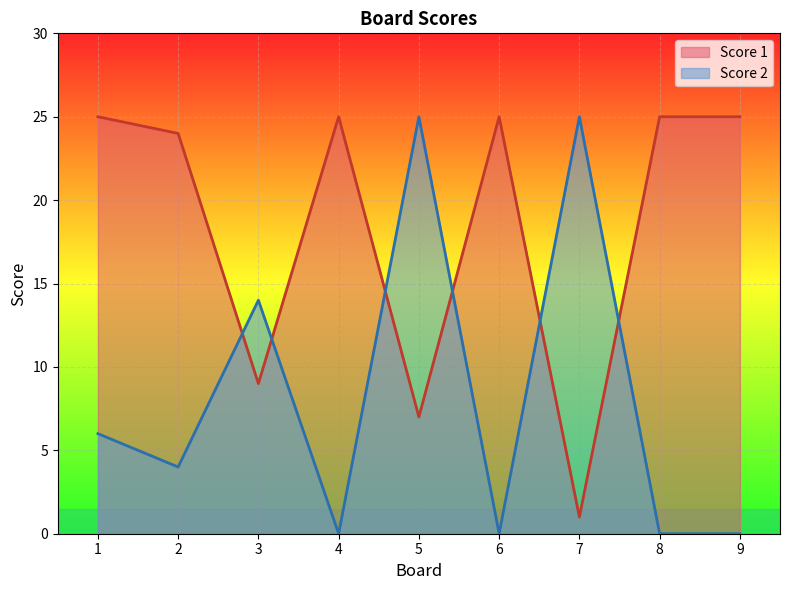

At which label does Score 2 reach its peak?

5